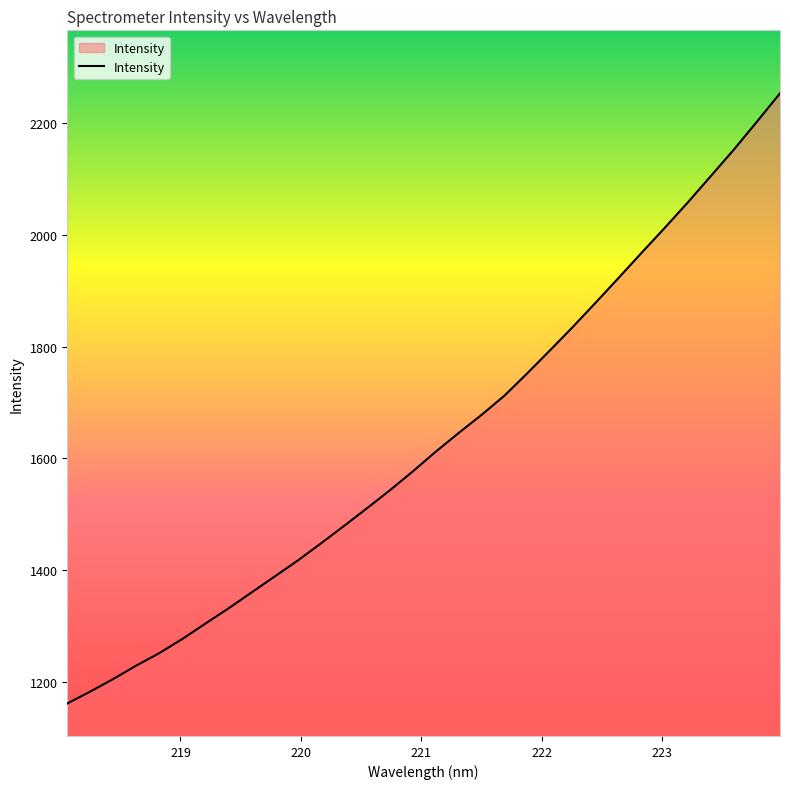

What is the difference between the maximum and minimum values?

1090.9